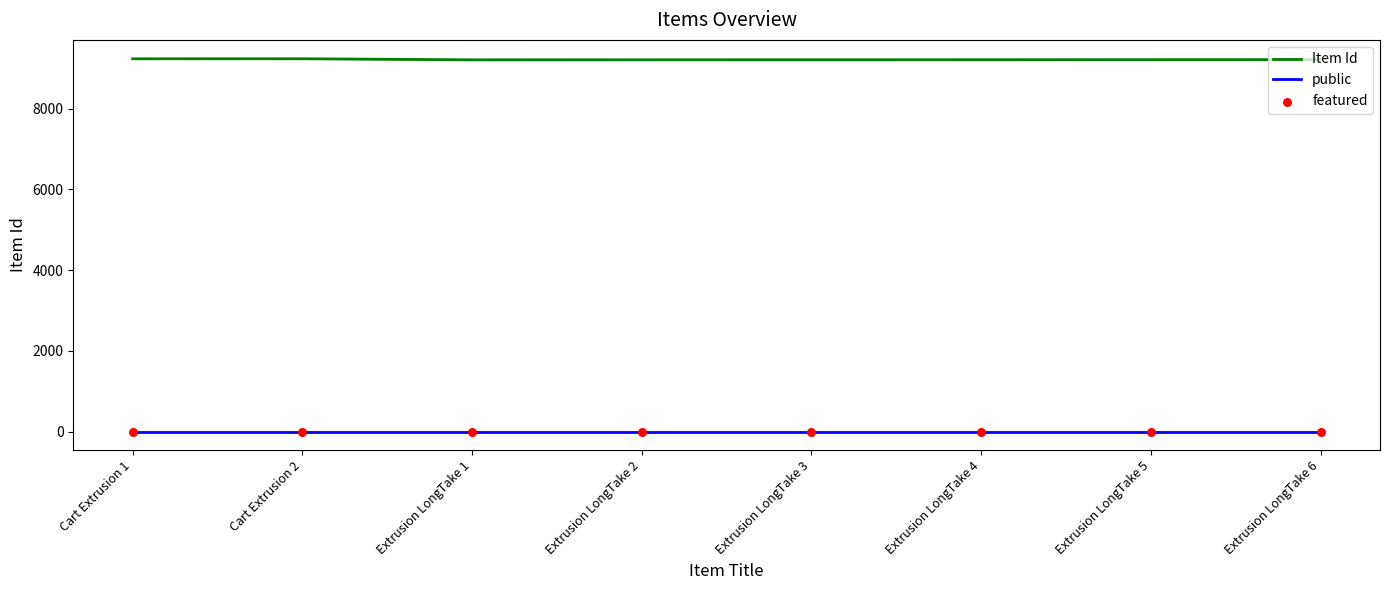

Is the value of Item Id at Extrusion LongTake 1 greater than the value of featured at Extrusion LongTake 4?

Yes